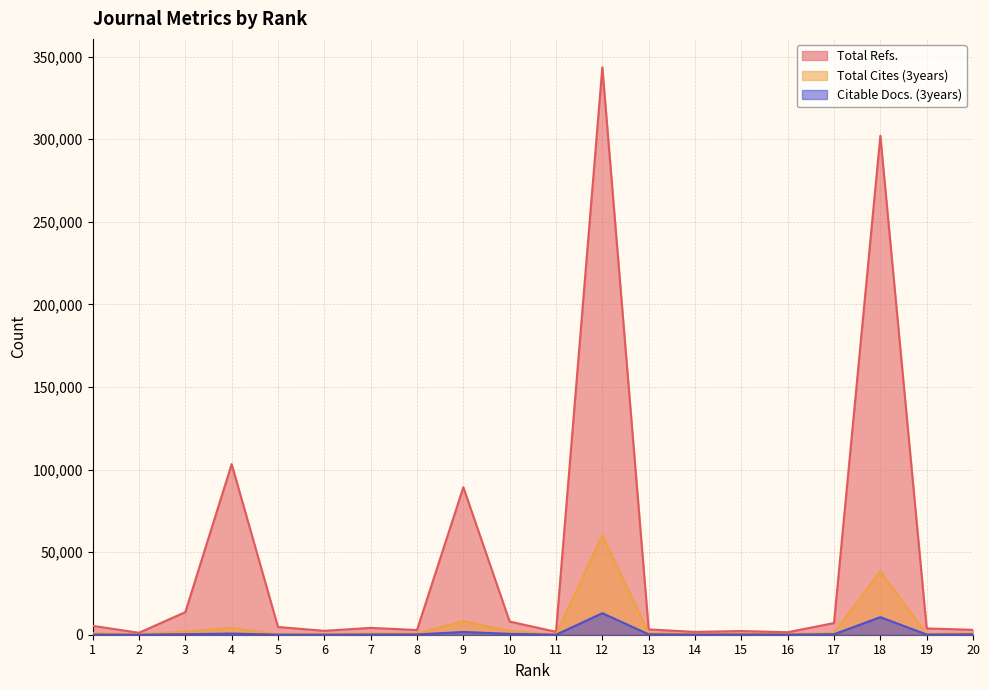

What is the value of the Citable Docs. (3years) point at the 13th from the left?

245